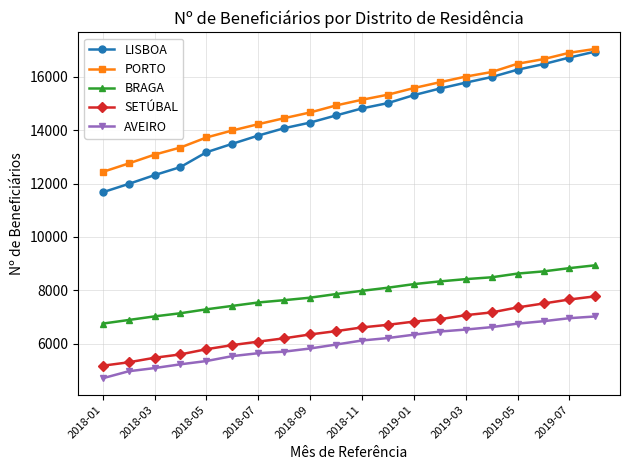

What is the minimum value shown in the chart?

4709